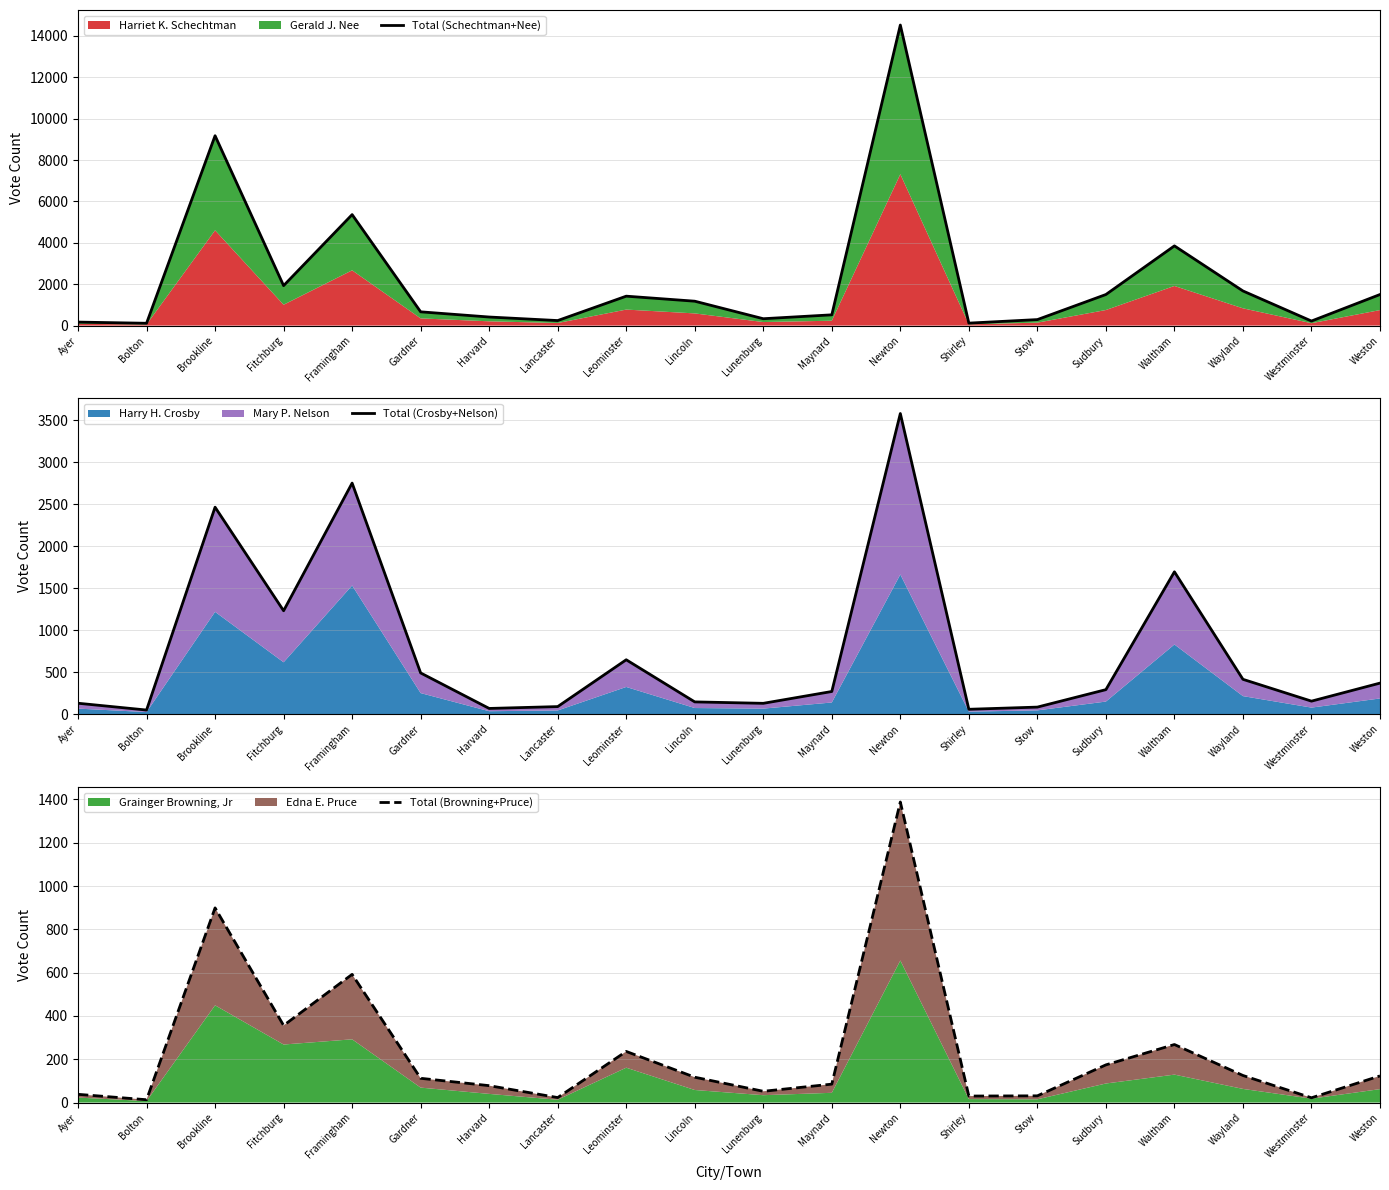

Which category has the lowest value in the Total (Crosby+Nelson) series?

Bolton